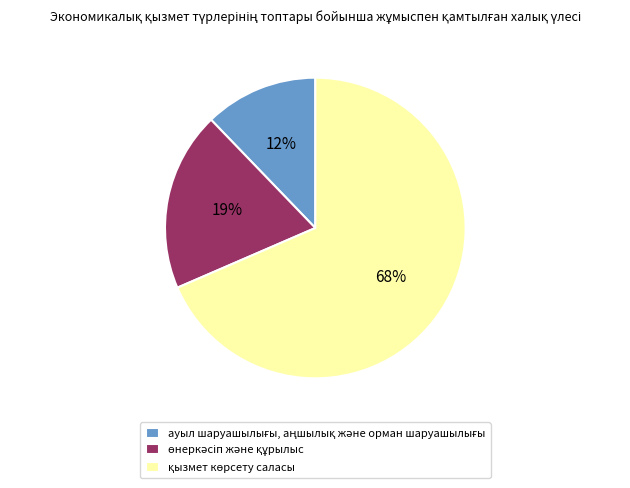

Is there a majority slice in this chart?

Yes